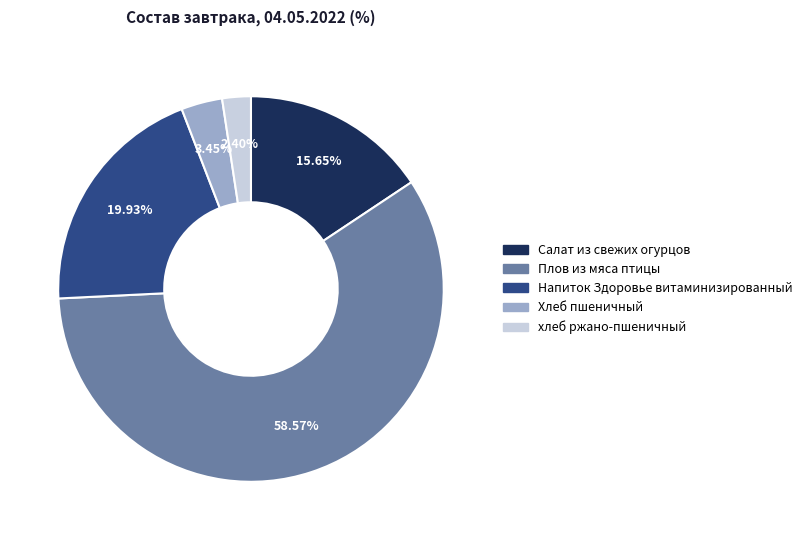

To the nearest percent, what is the difference between the Напиток Здоровье витаминизированный and хлеб ржано-пшеничный slice percentages?

18%